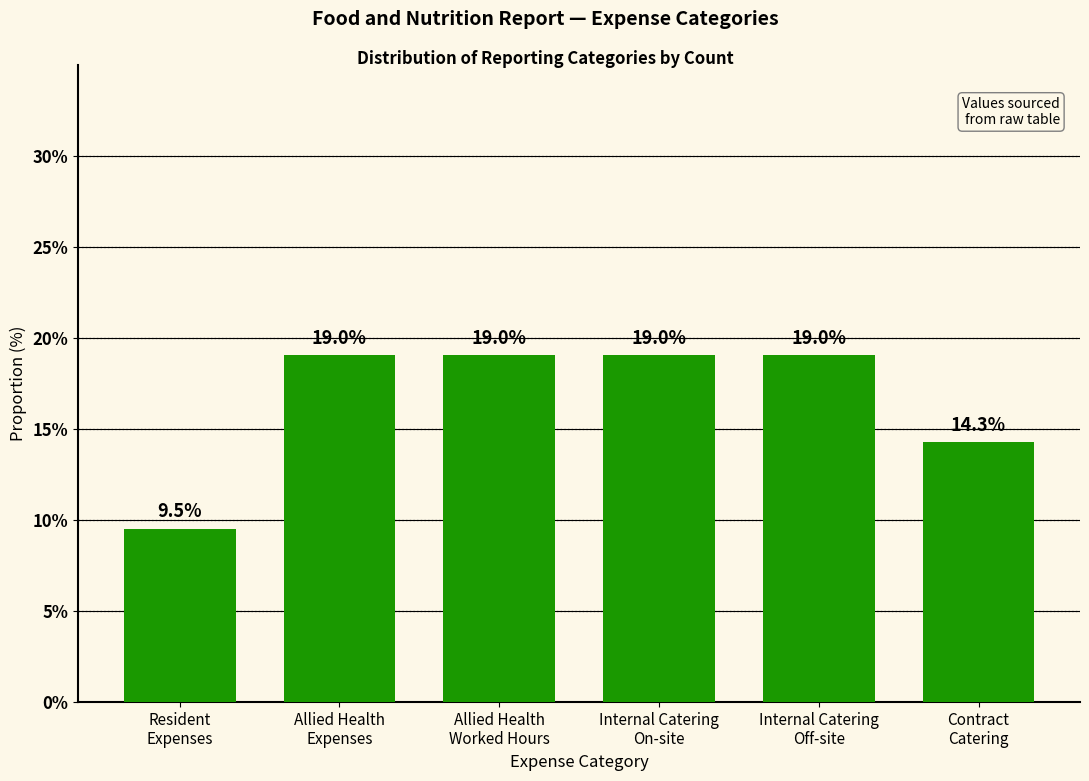

The chart shows a value of 3.4 at Contract
Catering. True or false?

False